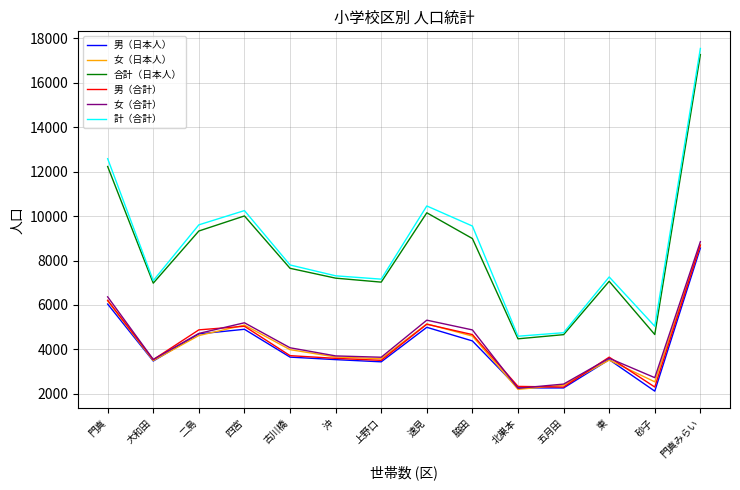

True or false: 男（合計） and 女（合計） intersect in this chart.

True